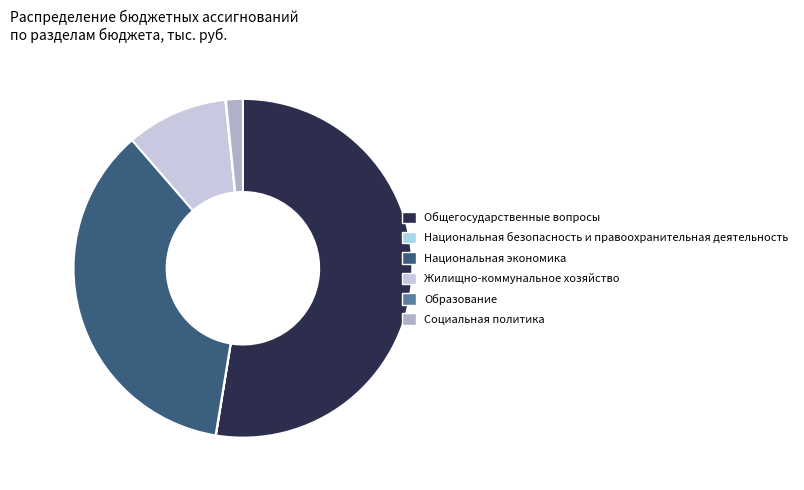

To the nearest percent, what is the difference between the Образование and Социальная политика slice percentages?

2%